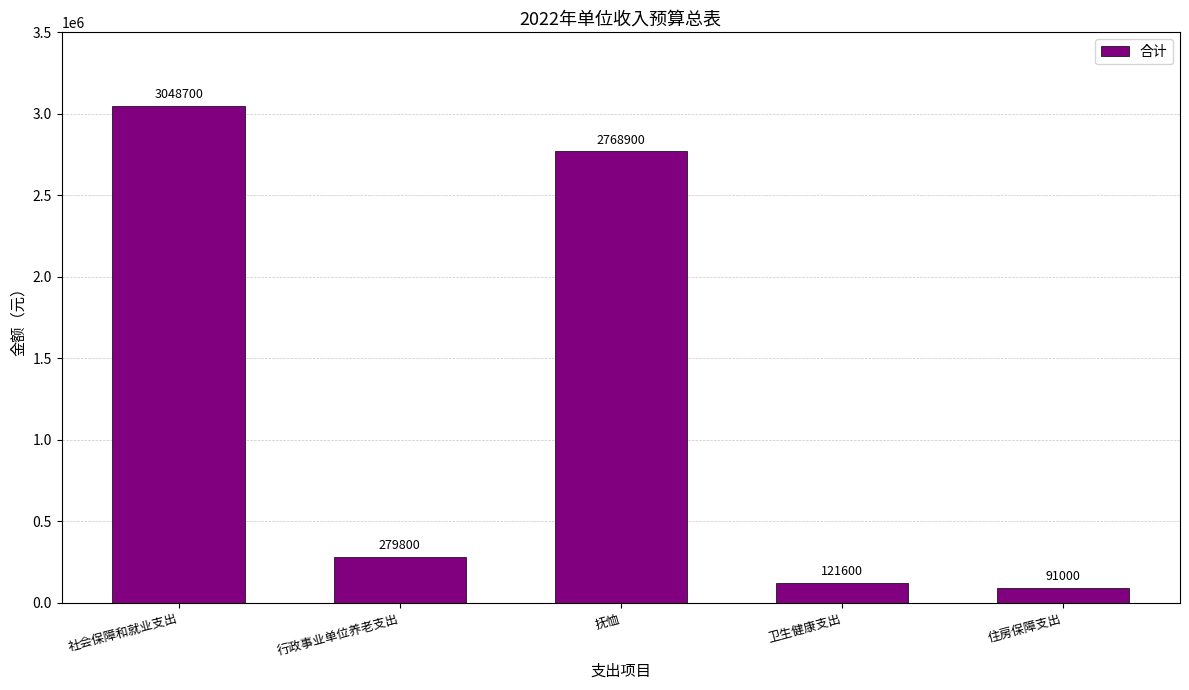

Which label corresponds to the smallest value in the chart?

住房保障支出